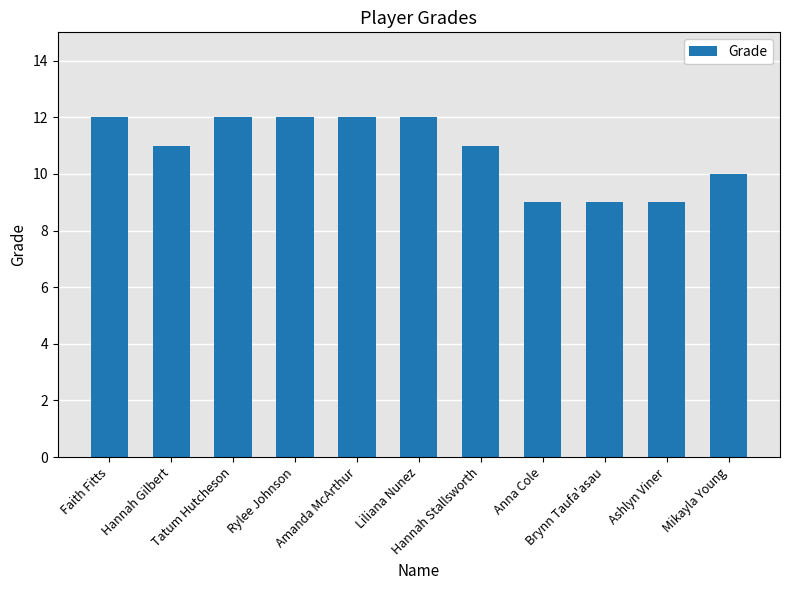

Reading right to left, transcribe all the data shown in this chart.

10	9	9	9	11	12	12	12	12	11	12